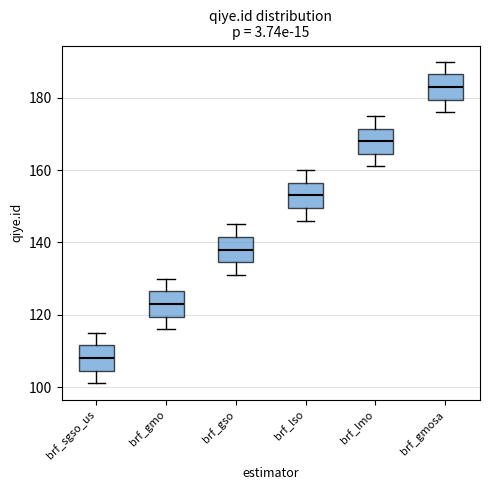

Reading left to right, transcribe this box plot: for each box, give where its median line is, the range the box spans, and where its two whiskers end, as read against the y-axis. The values are not printed on the chart, so give them approximately, as read against the axis.

brf_sgso_us: median 108, box 104 to 112, whiskers 102 to 116
brf_gmo: median 124, box 120 to 126, whiskers 116 to 130
brf_gso: median 138, box 134 to 142, whiskers 132 to 146
brf_lso: median 154, box 150 to 156, whiskers 146 to 160
brf_lmo: median 168, box 164 to 172, whiskers 162 to 176
brf_gmosa: median 184, box 180 to 186, whiskers 176 to 190